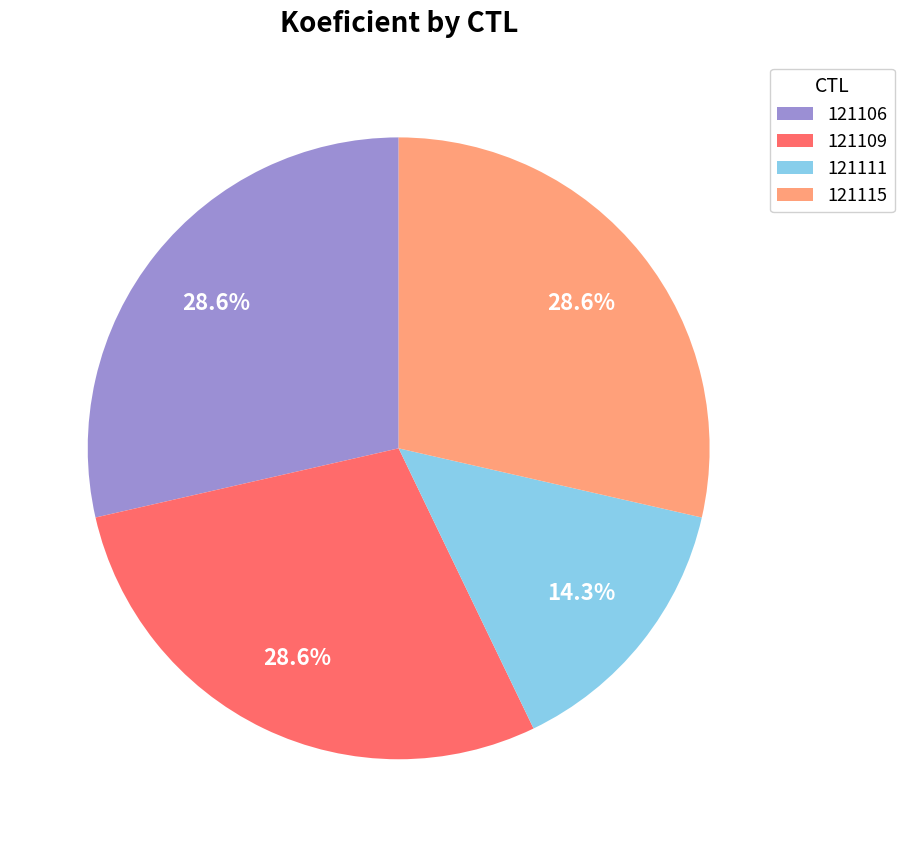

To the nearest percent, what is the combined percentage of 121109 and 121111?

43%